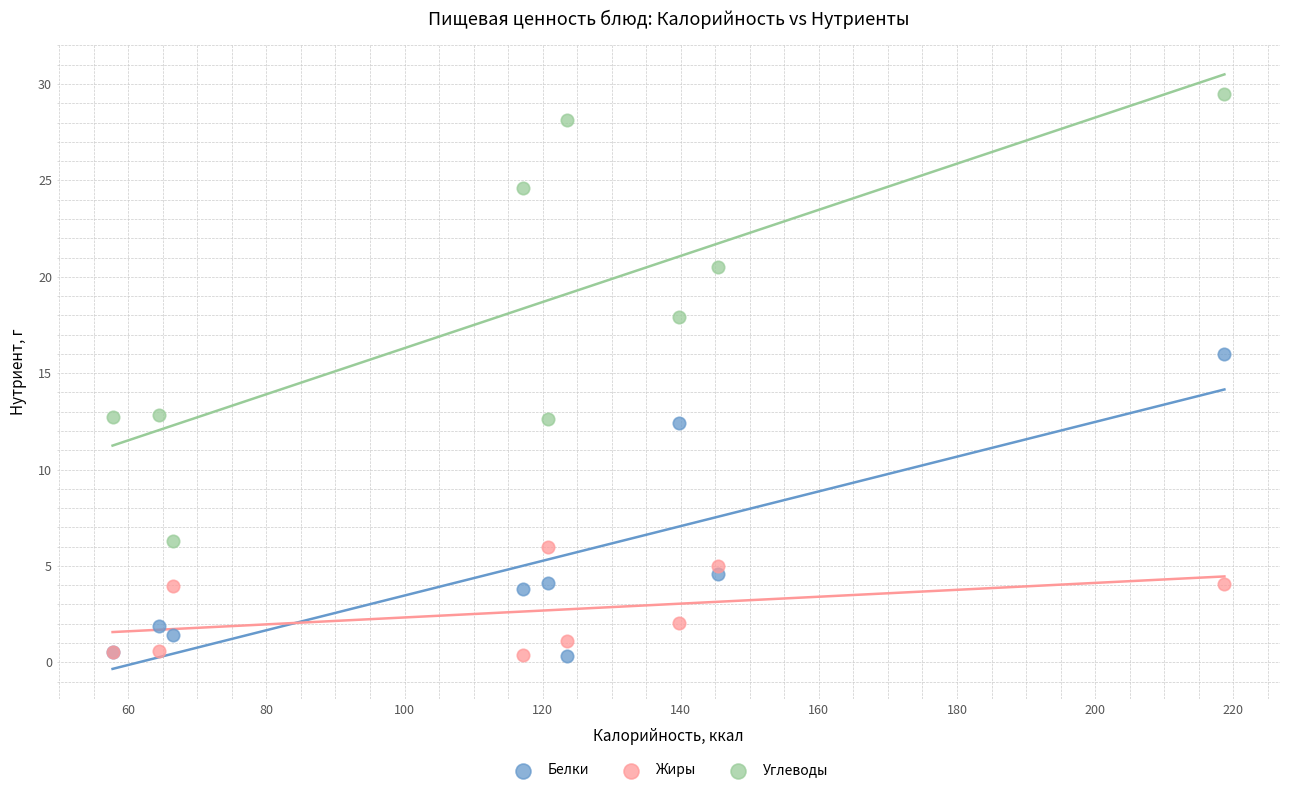

What is the X range (max minus min) for the scatter plot?

161.0